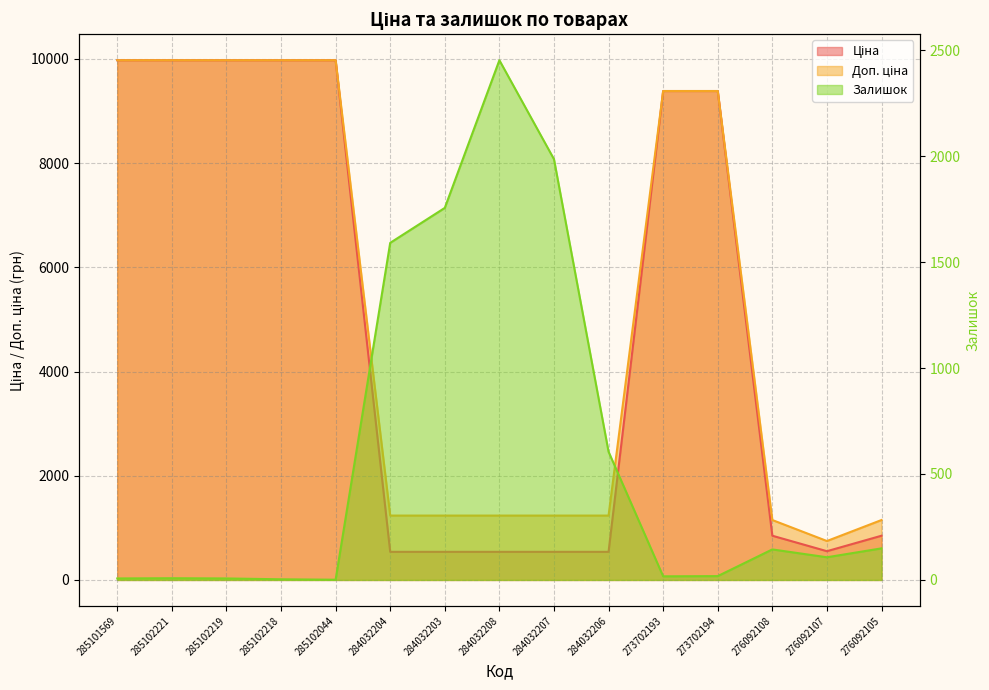

Reading left to right, list all the values displayed in this chart.

Ціна: 9975.0	9975.0	9975.0	9975.0	9975.0	539.0	539.0	539.0	539.0	539.0	9384.0	9384.0	848.4	551.5	848.4
Доп. ціна: 9975.0	9975.0	9975.0	9975.0	9975.0	1235.4	1235.4	1235.4	1235.4	1235.4	9384.0	9384.0	1149.7	747.0	1149.7
Залишок: 7.0	8.0	7.0	3.0	1.0	1591.0	1756.0	2453.0	1986.0	605.0	17.0	18.0	144.0	107.0	149.0